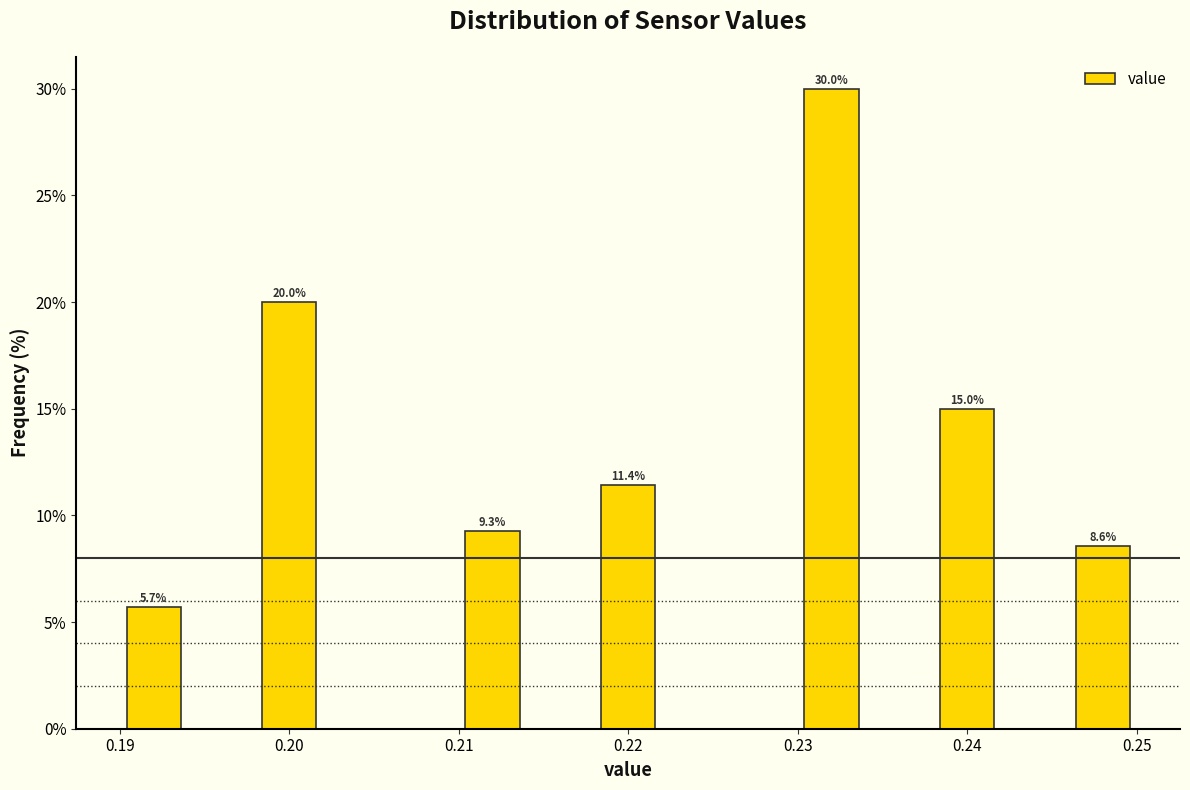

Which range on the x-axis has the tallest bar?

0.230 to 0.234